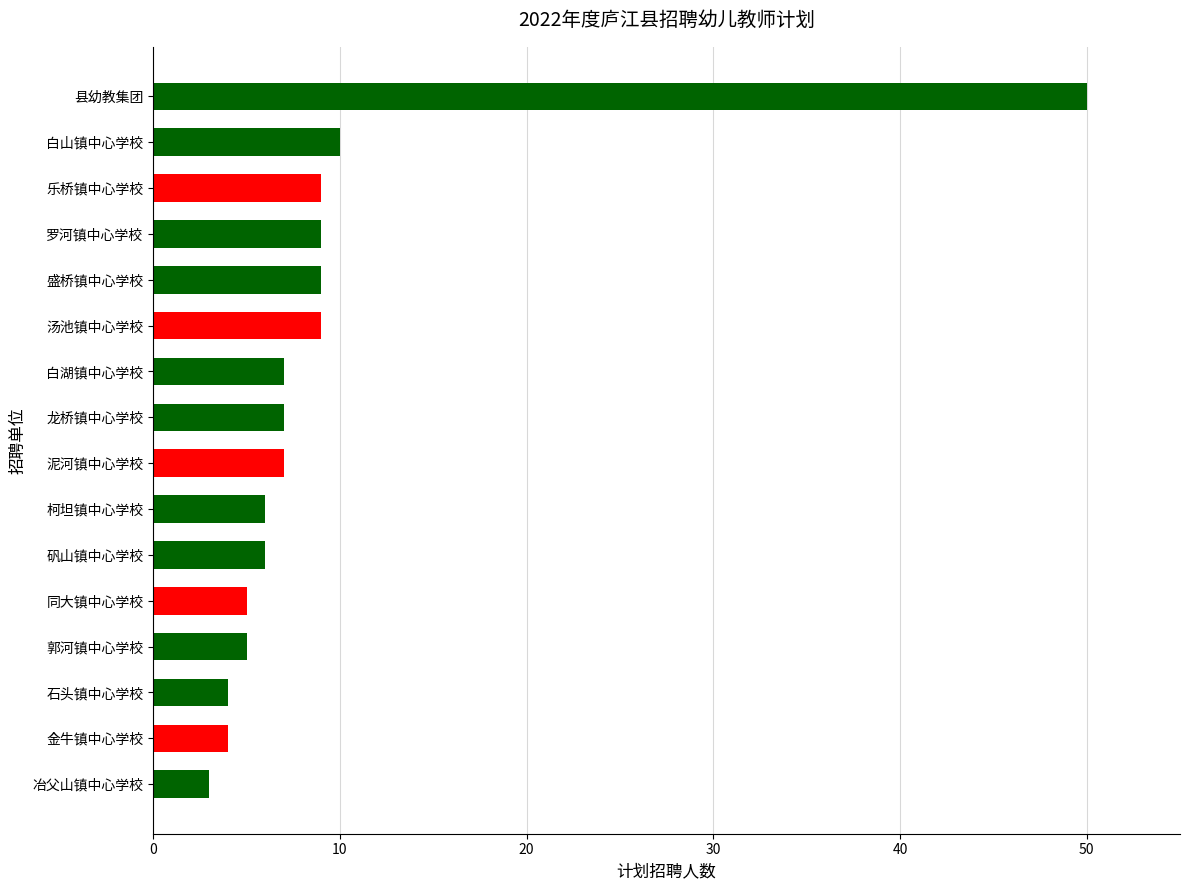

Reading bottom to top, extract all data points from this chart.

3	4	4	5	5	6	6	7	7	7	9	9	9	9	10	50